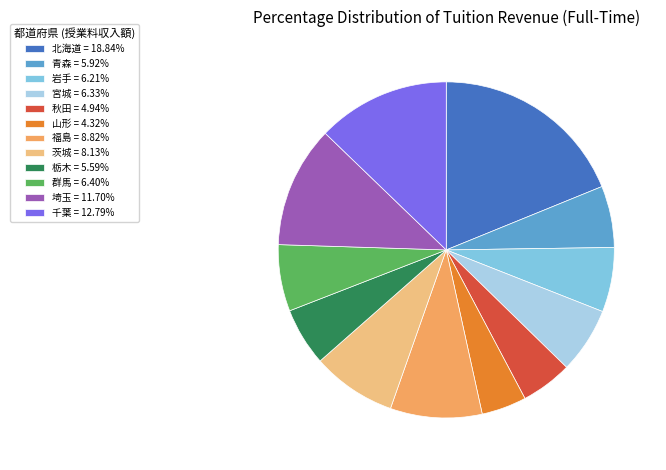

The 北海道 slice represents 14% of the pie. True or false?

False